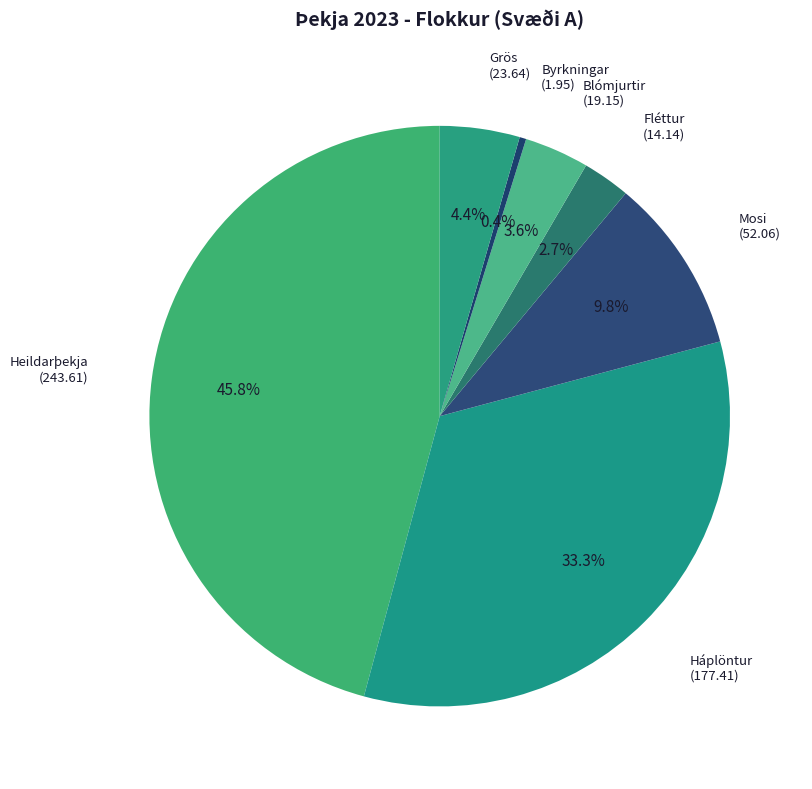

True or false: Heildarþekja accounts for 46% of the total.

True